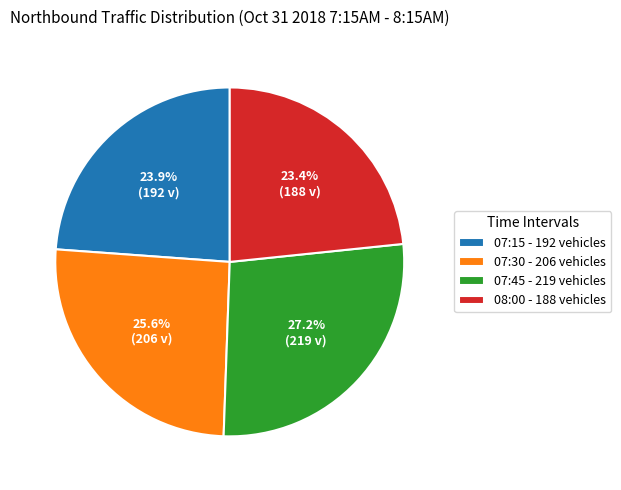

Is it true that 07:45 is 27% of the pie?

True